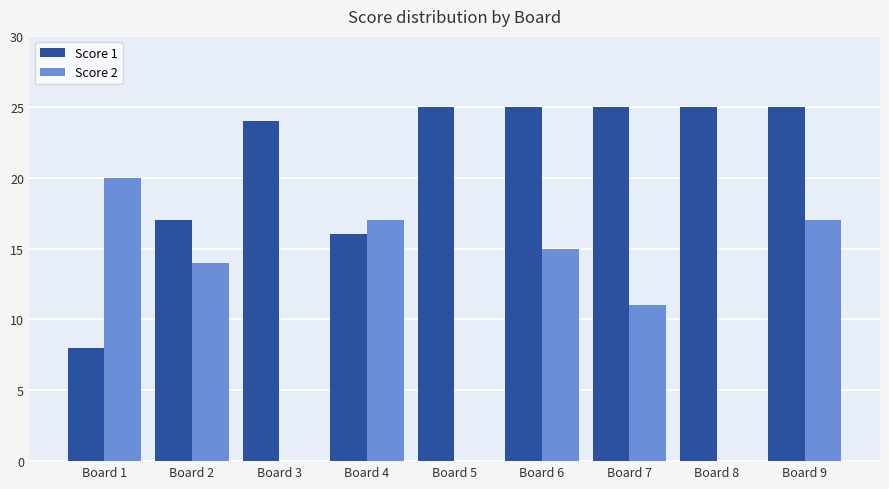

Where is Score 1 nearest to the value 16?

Board 4